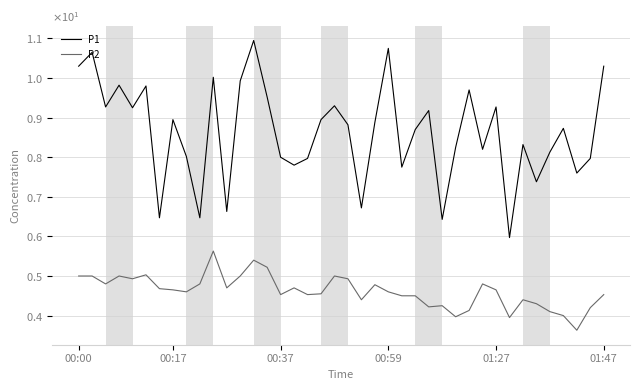

Does the chart have visible grid lines?

Yes